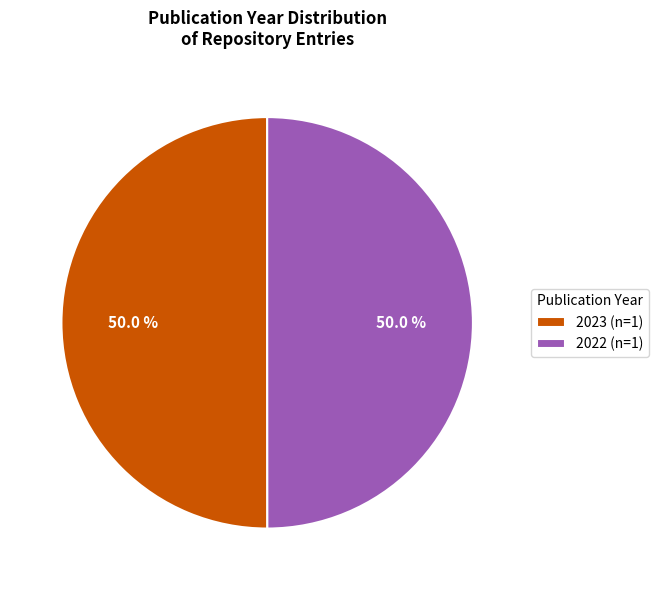

Count the number of slices in the pie.

2